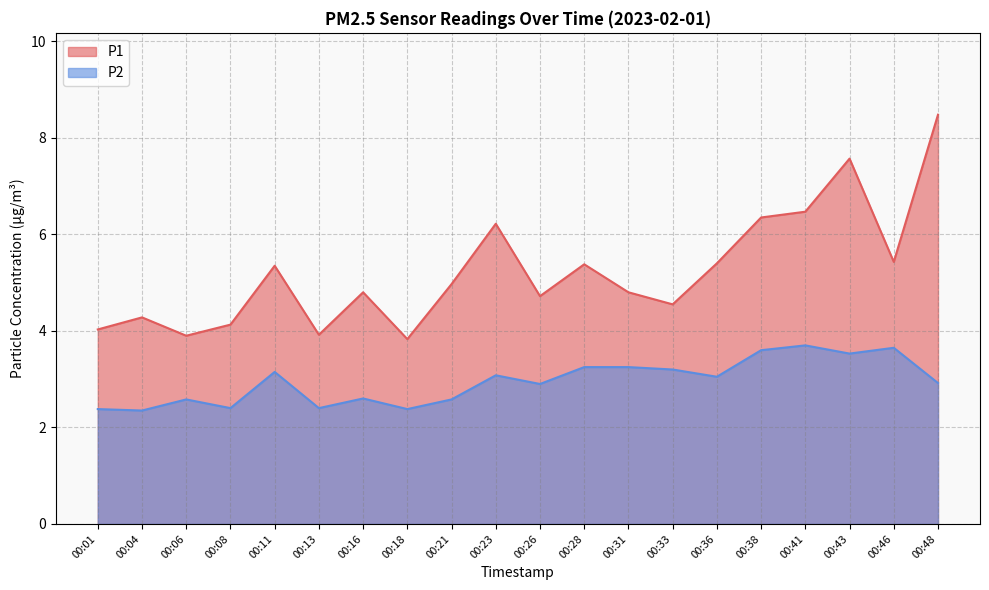

Where does the P2 series first go above 3?

00:11